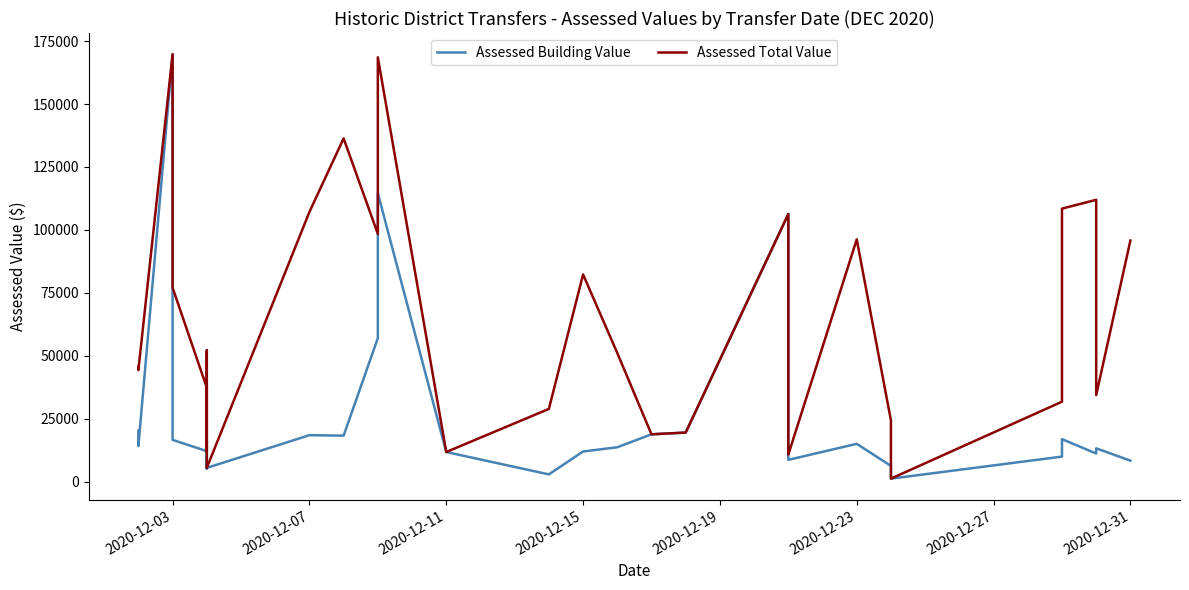

What is the minimum value shown in the chart?

1225